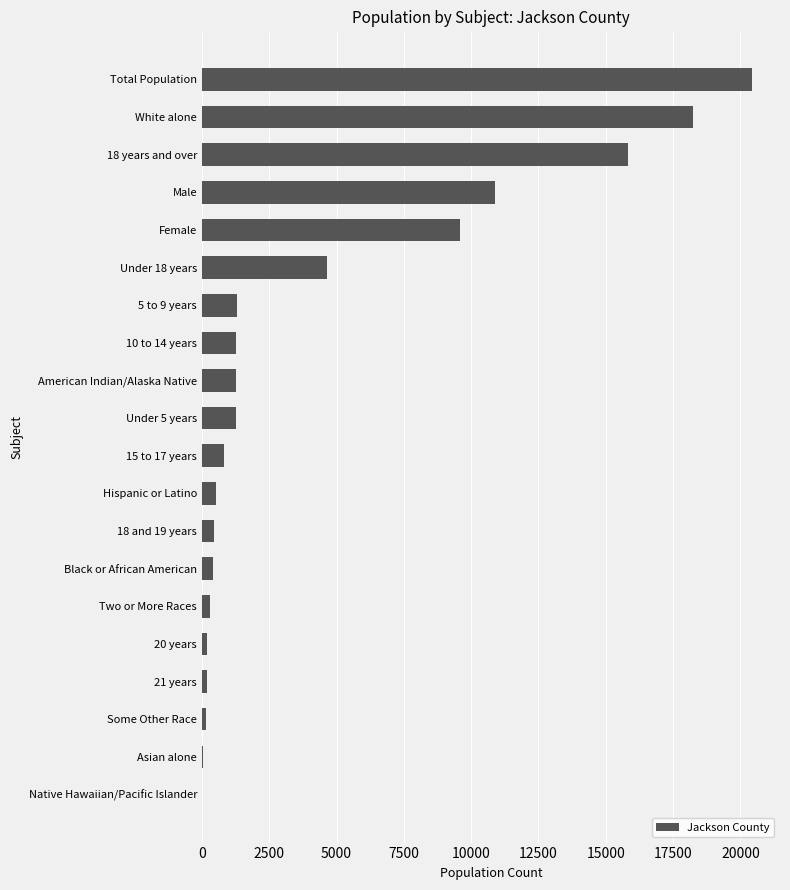

Where is the data nearest to the value 10234?

Male